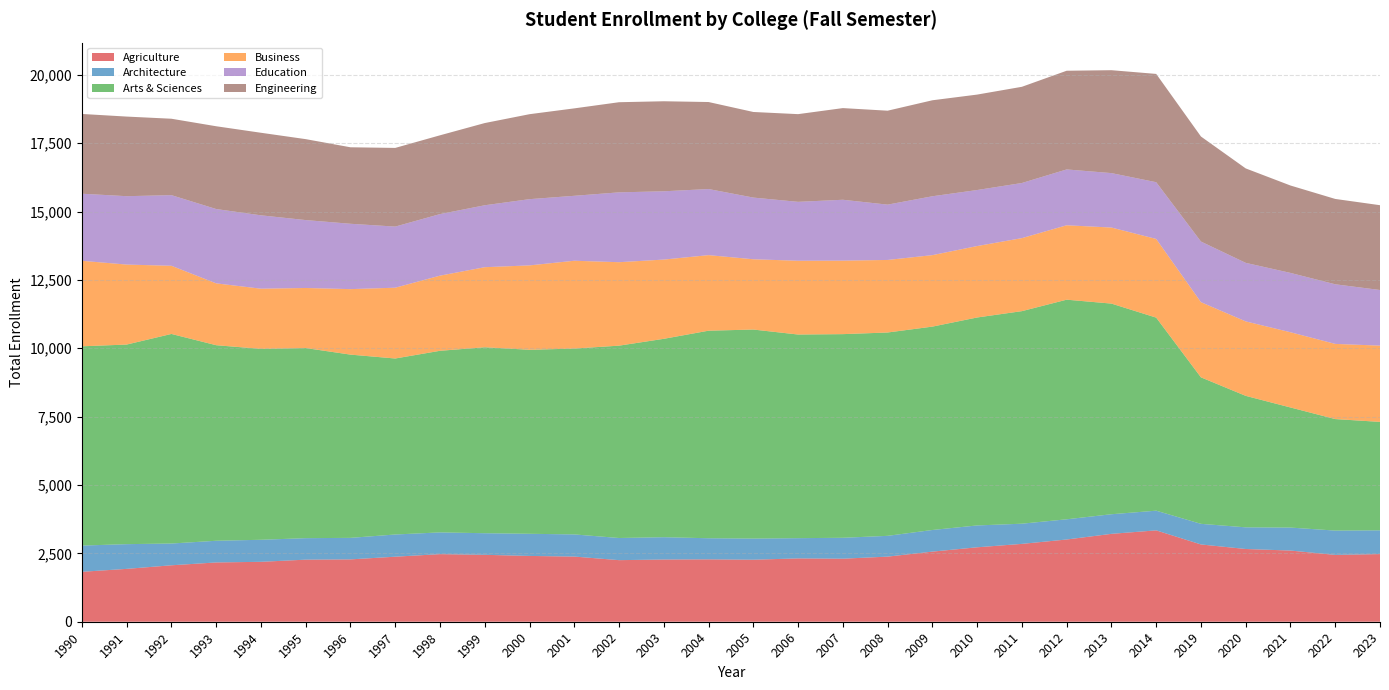

Reading left to right, list all the values displayed in this chart.

Agriculture: 1990=1826	1991=1933	1992=2064	1993=2168	1994=2191	1995=2270	1996=2280	1997=2378	1998=2472	1999=2447	2000=2406	2001=2383	2002=2252	2003=2275	2004=2281	2005=2268	2006=2316	2007=2305	2008=2381	2009=2564	2010=2722	2011=2847	2012=3007	2013=3214	2014=3341	2019=2826	2020=2660	2021=2603	2022=2444	2023=2474
Architecture: 1990=959	1991=904	1992=796	1993=793	1994=806	1995=786	1996=787	1997=812	1998=795	1999=790	2000=810	2001=810	2002=810	2003=816	2004=772	2005=773	2006=740	2007=765	2008=760	2009=791	2010=799	2011=738	2012=739	2013=717	2014=720	2019=754	2020=792	2021=840	2022=889	2023=868
Arts & Sciences: 1990=7287	1991=7299	1992=7664	1993=7151	1994=6981	1995=6952	1996=6701	1997=6436	1998=6641	1999=6800	2000=6729	2001=6796	2002=7034	2003=7255	2004=7590	2005=7644	2006=7447	2007=7447	2008=7436	2009=7437	2010=7605	2011=7773	2012=8031	2013=7703	2014=7060	2019=5357	2020=4808	2021=4392	2022=4078	2023=3966
Business: 1990=3127	1991=2925	1992=2493	1993=2262	1994=2201	1995=2197	1996=2395	1997=2589	1998=2748	1999=2928	2000=3086	2001=3212	2002=3052	2003=2898	2004=2763	2005=2570	2006=2698	2007=2688	2008=2653	2009=2614	2010=2612	2011=2670	2012=2721	2013=2781	2014=2877	2019=2749	2020=2723	2021=2751	2022=2749	2023=2789
Education: 1990=2453	1991=2501	1992=2583	1993=2718	1994=2683	1995=2483	1996=2390	1997=2235	1998=2251	1999=2265	2000=2422	2001=2375	2002=2554	2003=2497	2004=2417	2005=2256	2006=2154	2007=2226	2008=2023	2009=2153	2010=2049	2011=2016	2012=2042	2013=1991	2014=2075	2019=2217	2020=2141	2021=2170	2022=2180	2023=2034
Engineering: 1990=2917	1991=2911	1992=2794	1993=3027	1994=3019	1995=2960	1996=2797	1997=2877	1998=2881	1999=3006	2000=3107	2001=3197	2002=3296	2003=3292	2004=3182	2005=3130	2006=3207	2007=3352	2008=3435	2009=3510	2010=3490	2011=3518	2012=3609	2013=3763	2014=3960	2019=3841	2020=3453	2021=3196	2022=3121	2023=3101